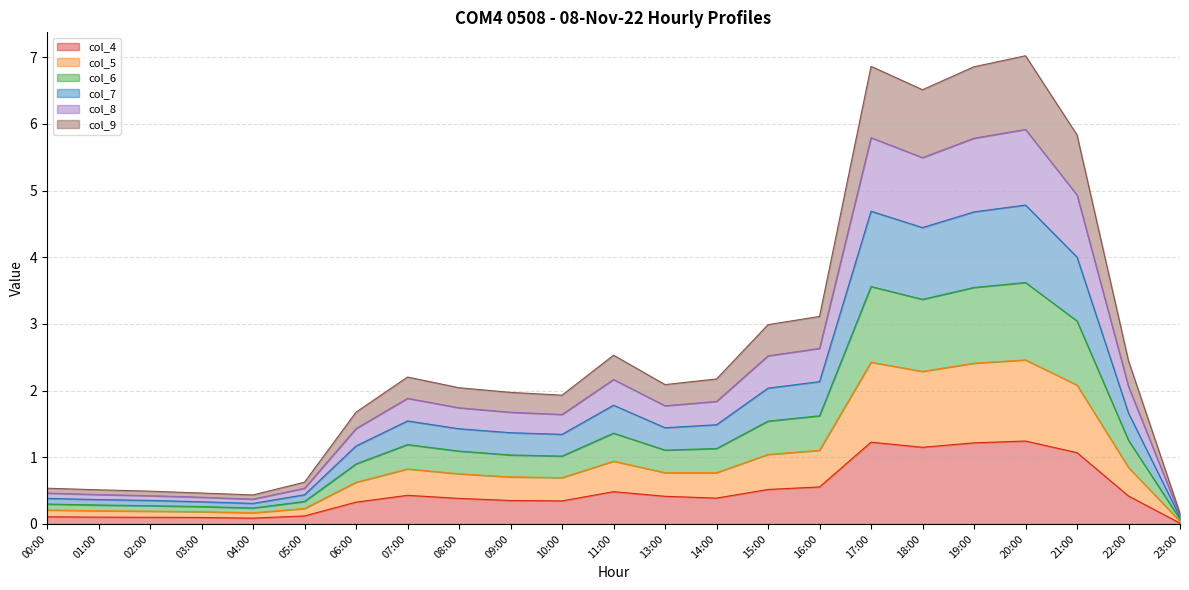

What is the total value across all series at 17:00?

6.9